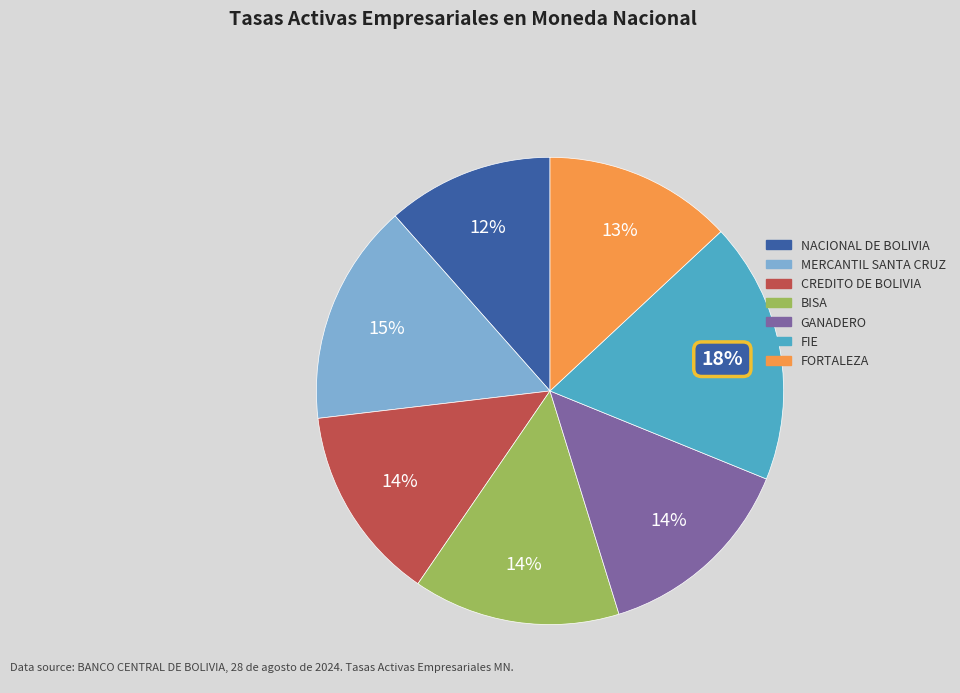

Do NACIONAL DE BOLIVIA and FORTALEZA together represent more than half of the pie?

No